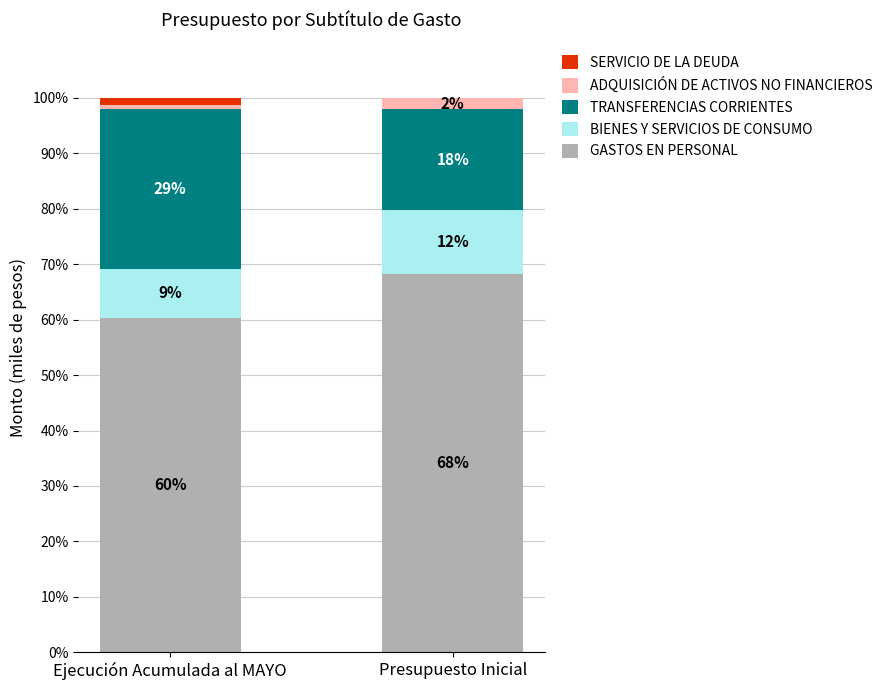

Count the number of data series in this chart.

5